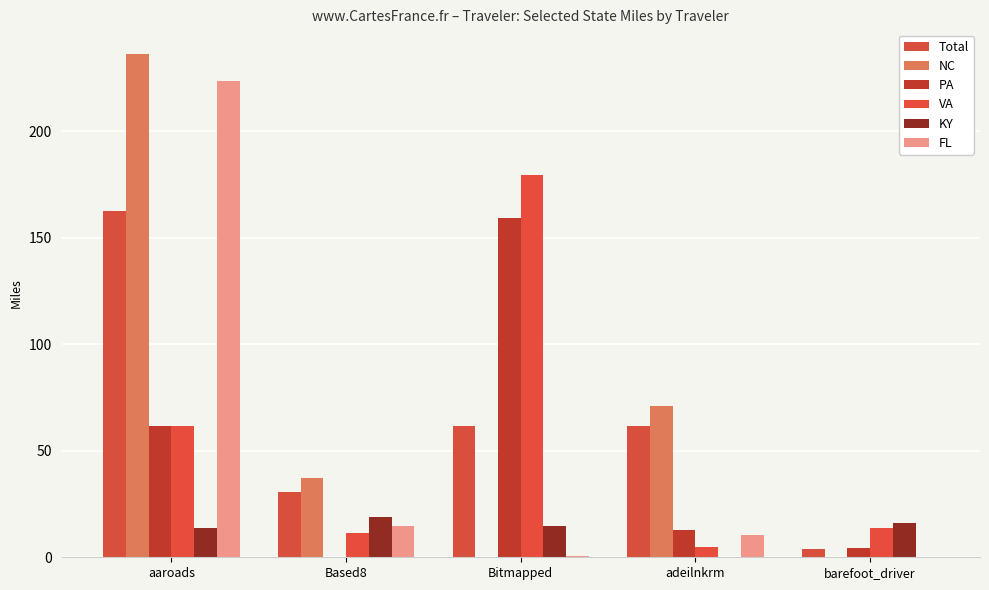

Which series has the largest range (max minus min)?

NC